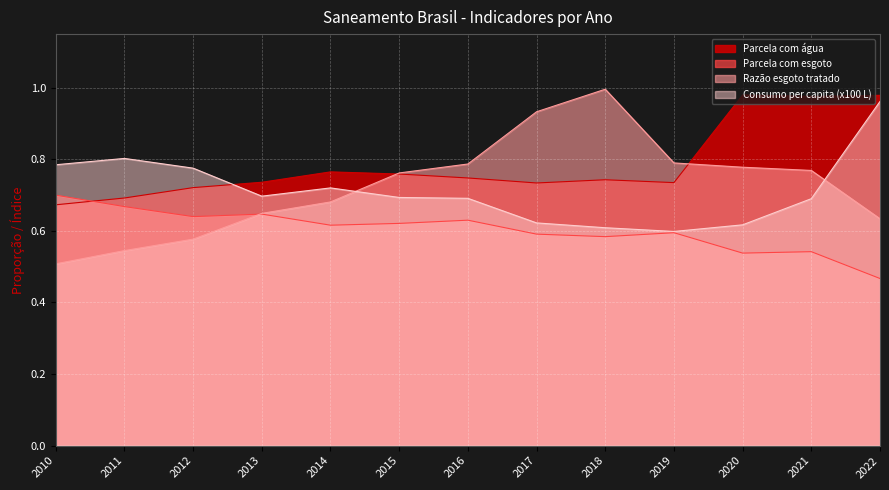

What is the approximate value of Razão esgoto tratado at 2016?

0.8